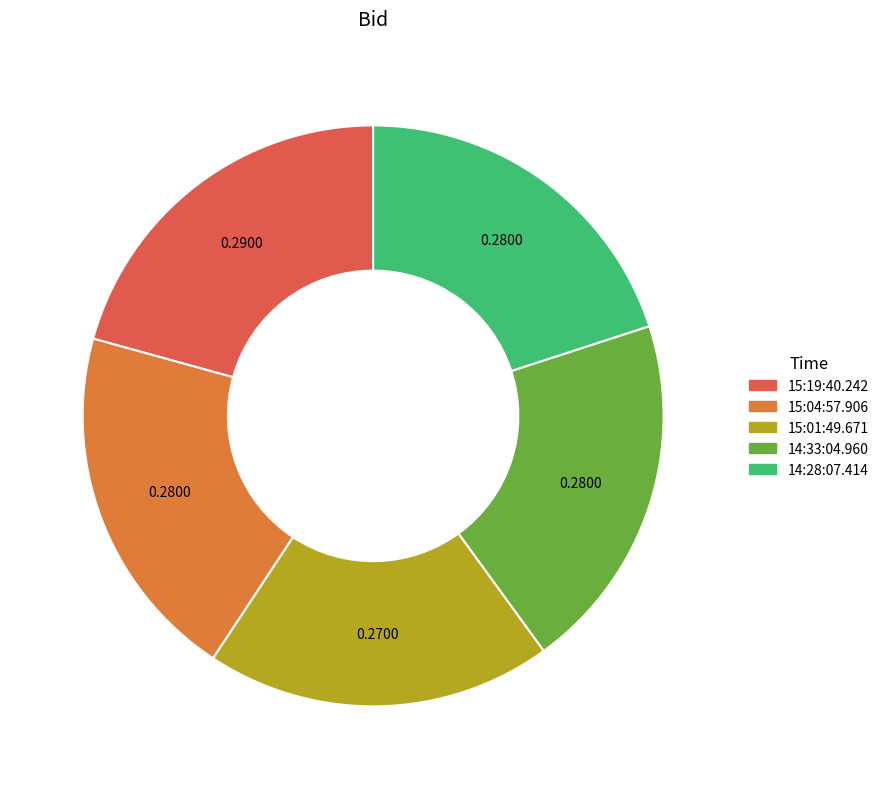

The 14:28:07.414 slice represents 33% of the pie. True or false?

False